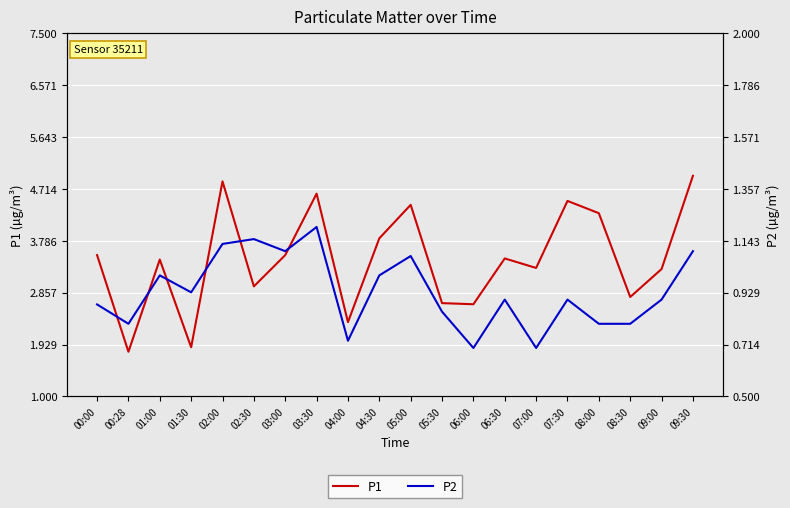

What is the greatest value displayed?

5.0